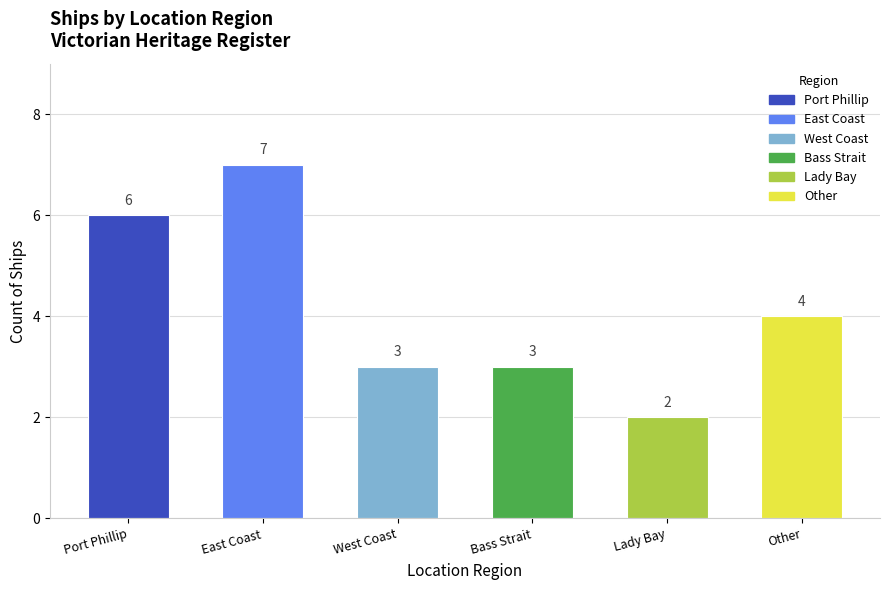

What is the difference between the maximum and minimum values?

5